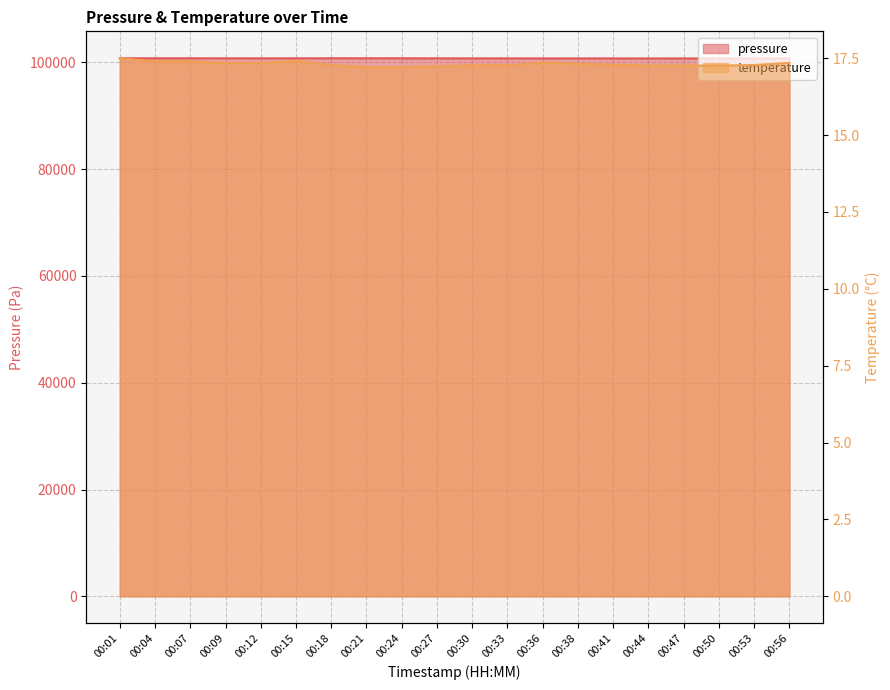

What is the value of the pressure point at the 15th from the left?

100754.2